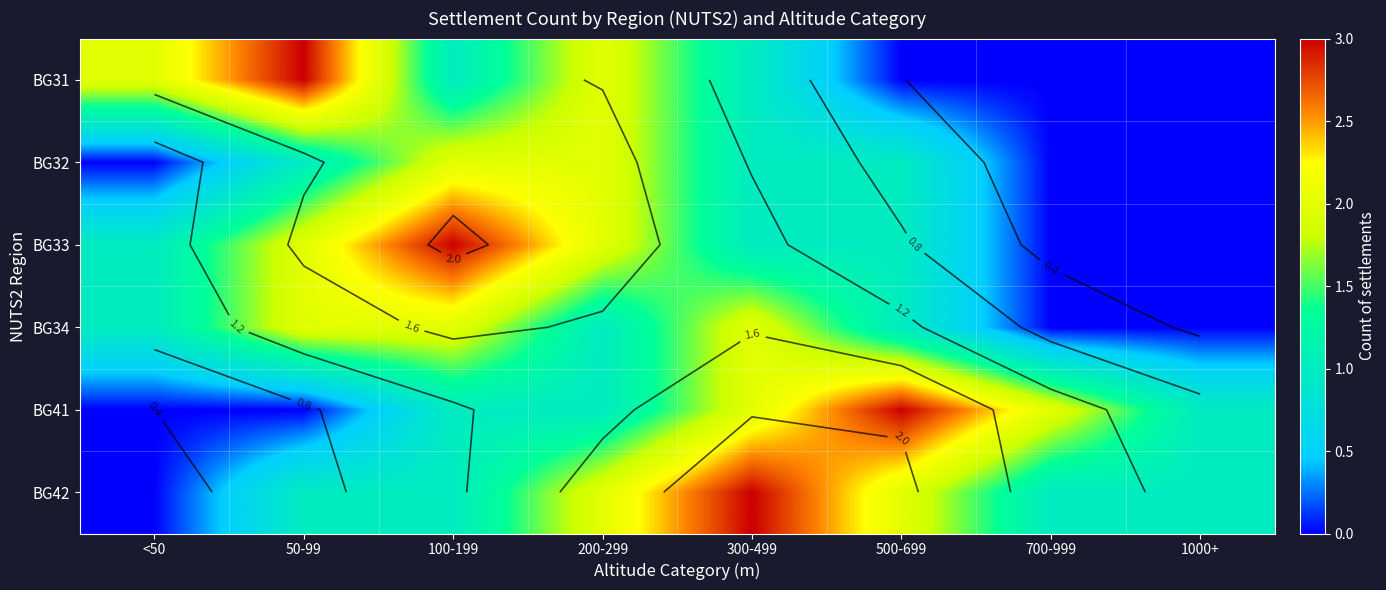

Which series changed the most between 700-999 and 1000+?

BG41